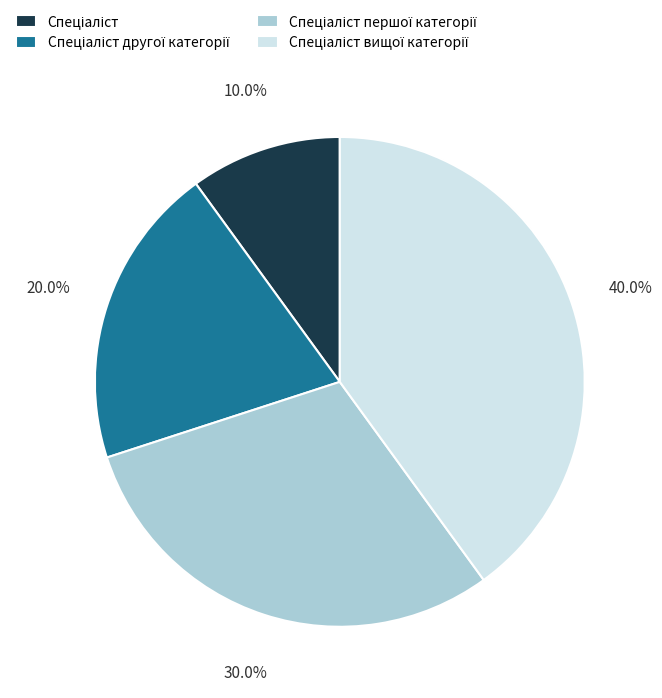

Does any single category account for the majority?

No